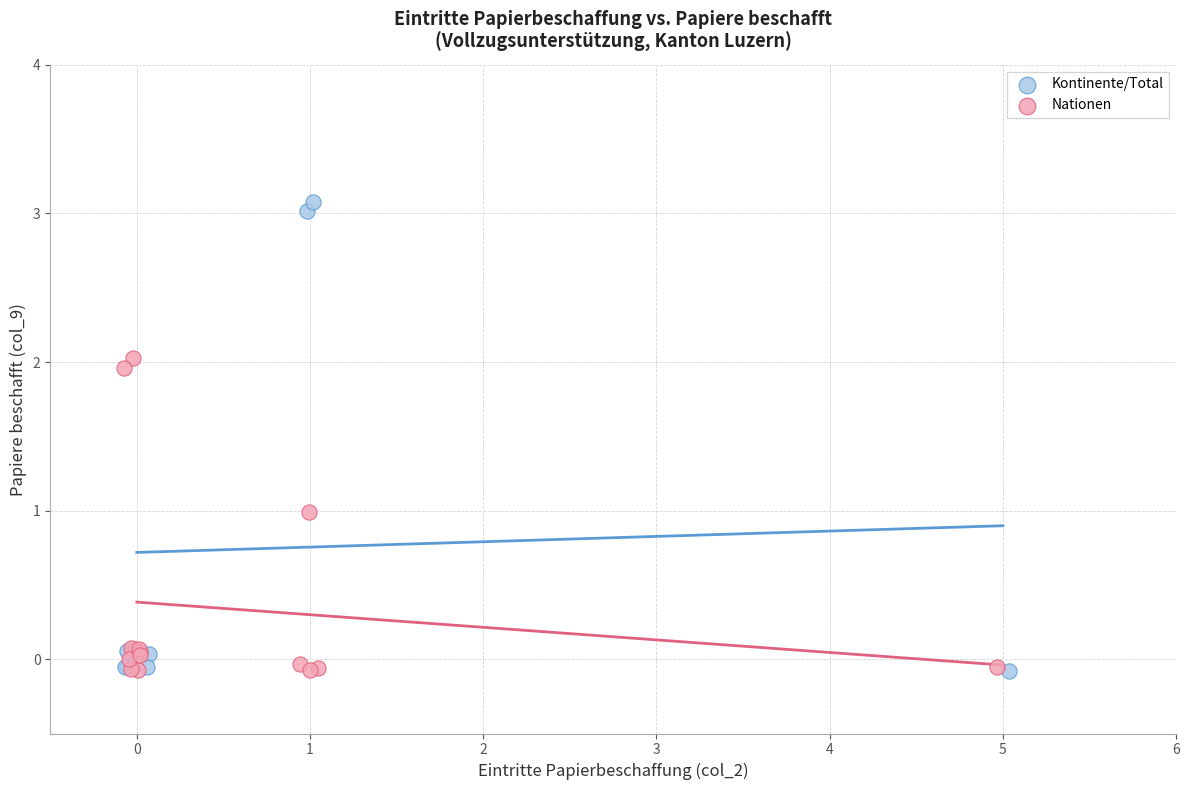

Which series has the largest Y range (max minus min)?

Kontinente/Total